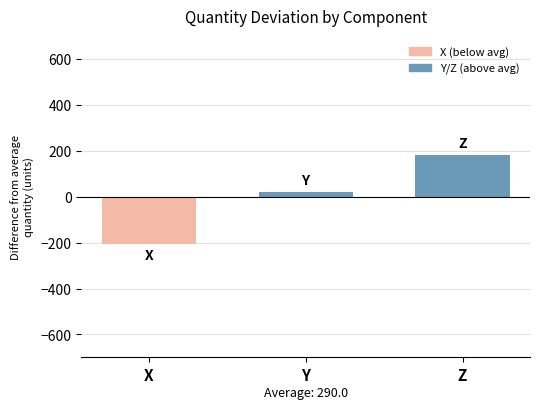

How many values are below 20?

1